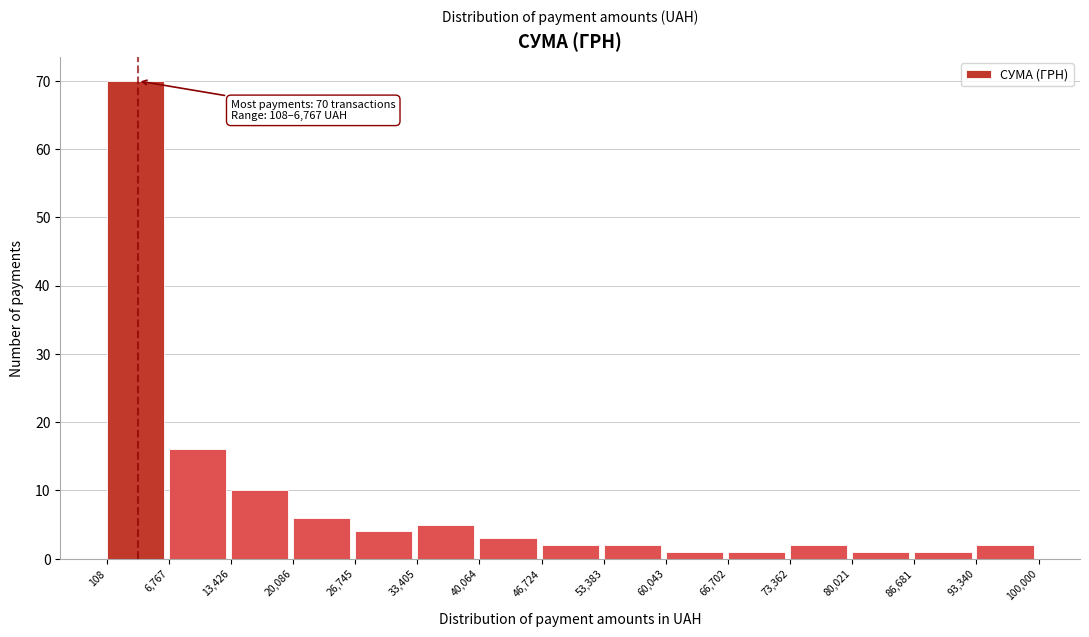

Over which range of the x-axis is the bar tallest?

108 to 6,767